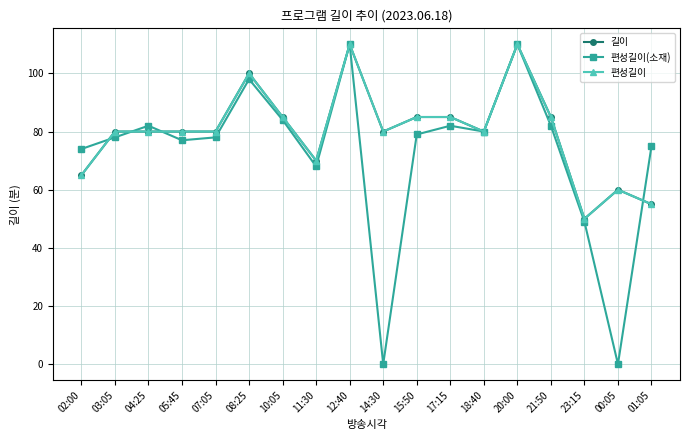

At how many categories does at least one series exceed 66?

16